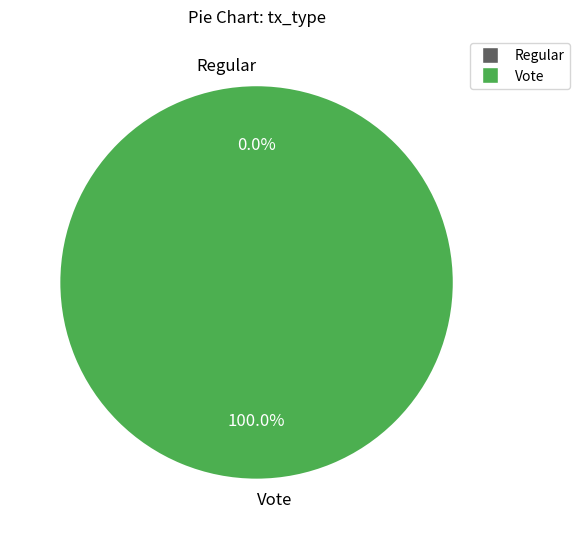

To the nearest percent, what is the difference between the largest and smallest slice percentages?

100%